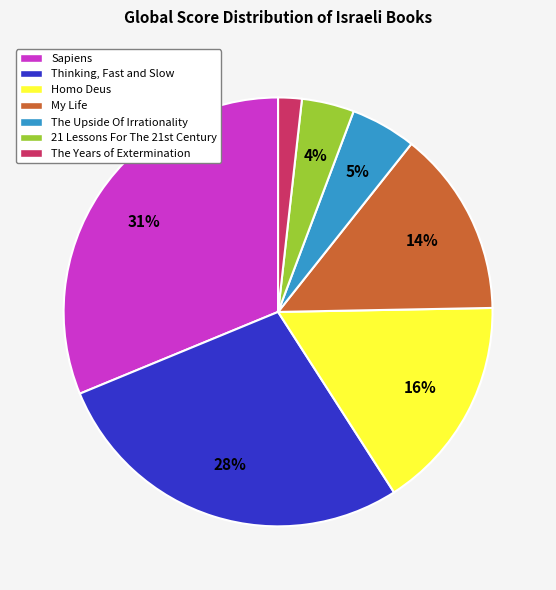

Is The Upside Of Irrationality the majority of the pie?

No